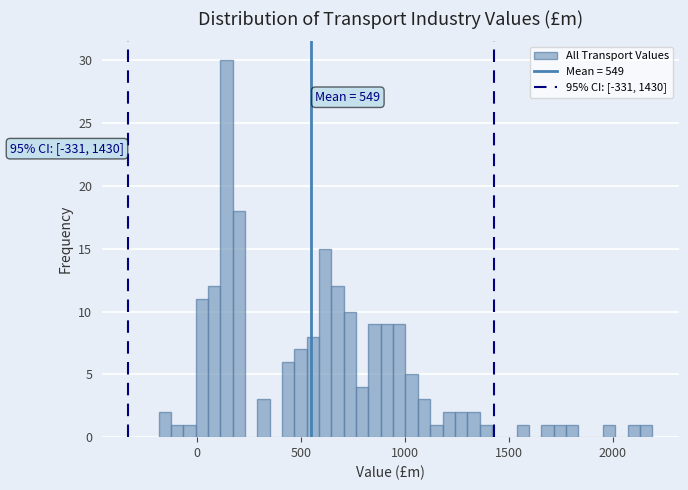

Around what value on the x-axis is the tallest bar? Give the approximate position of its centre, as read against the axis.

150